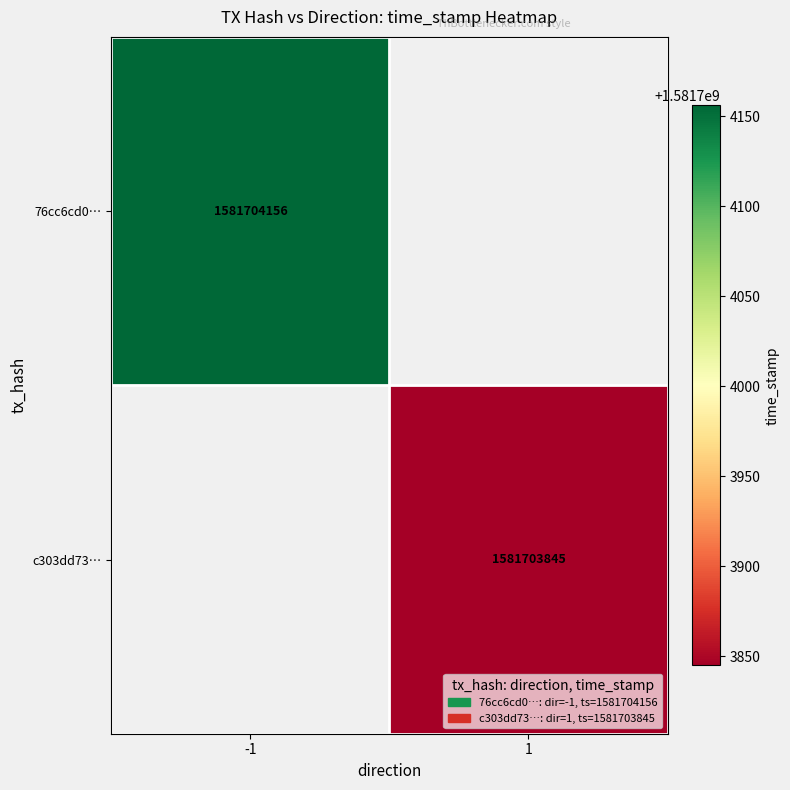

Between 0 and 1, which series saw the biggest shift?

76cc6cd0c76885c3cf1d290c57a82f9aa583c00